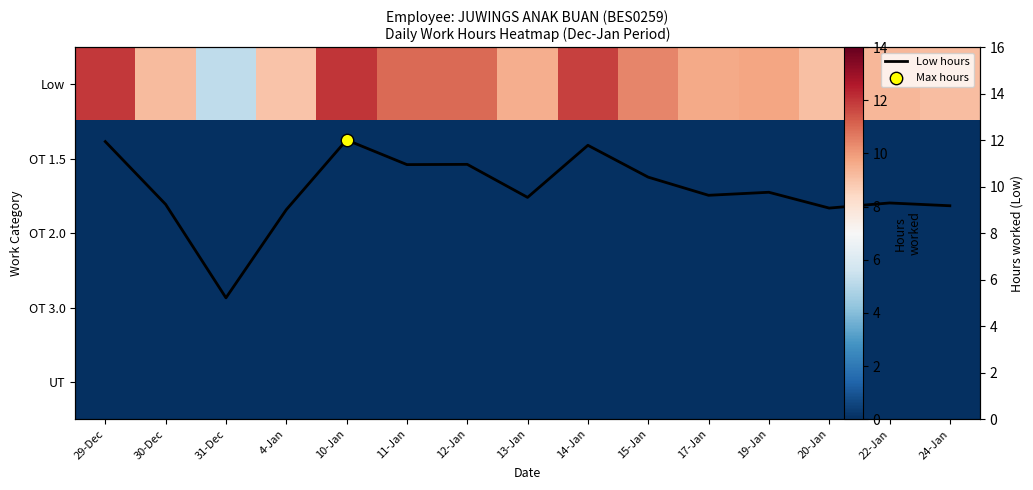

How many data points in Low hours are less than 9?

1